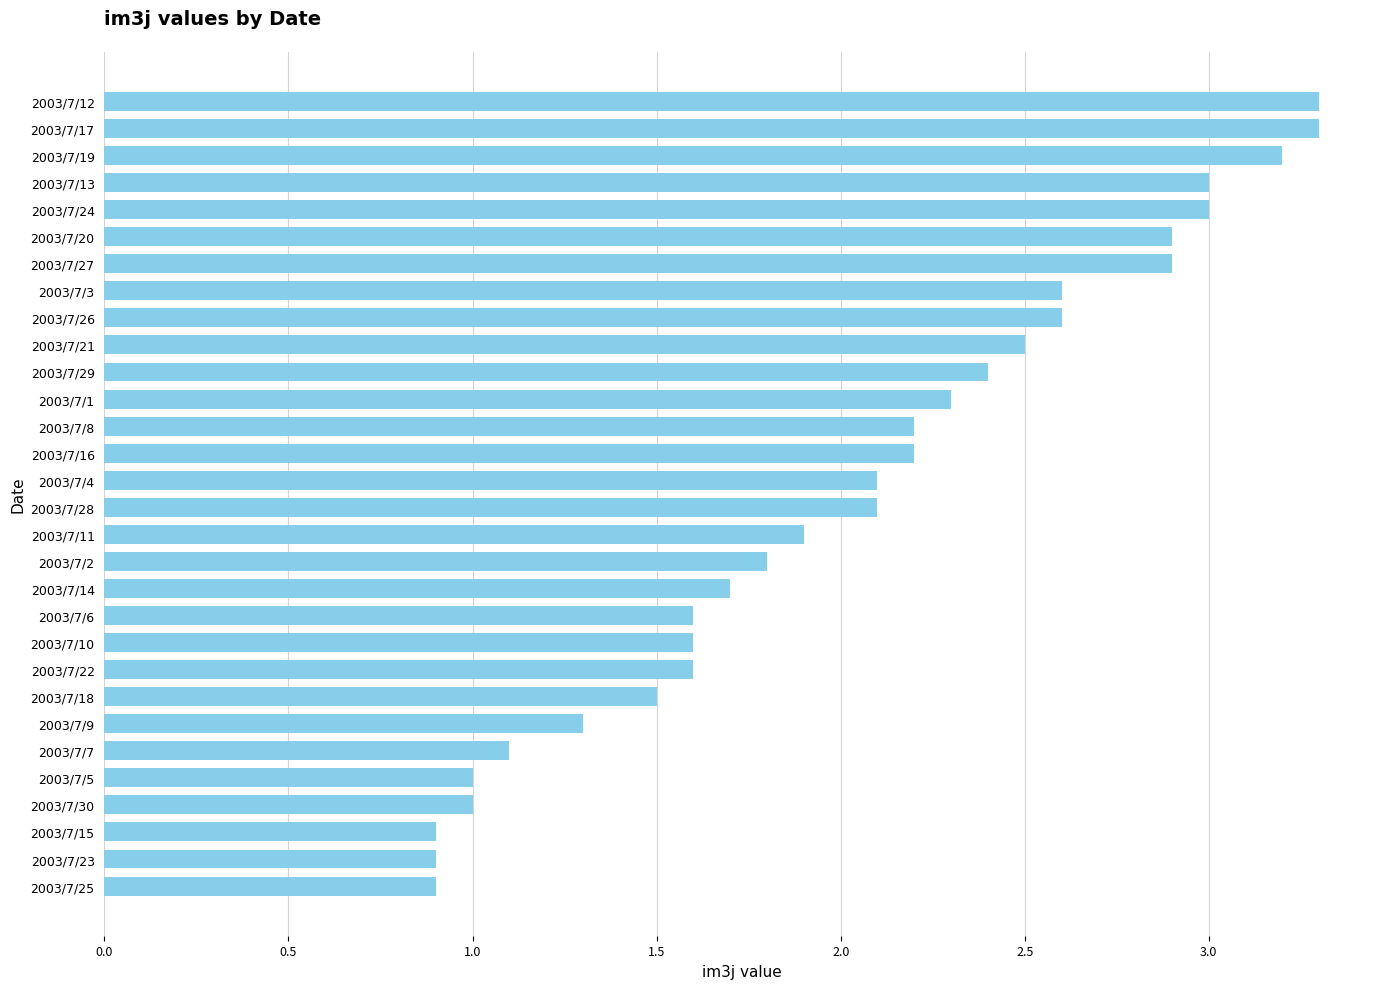

What is the sum of the values at 2003/7/3 and 2003/7/9?

3.9